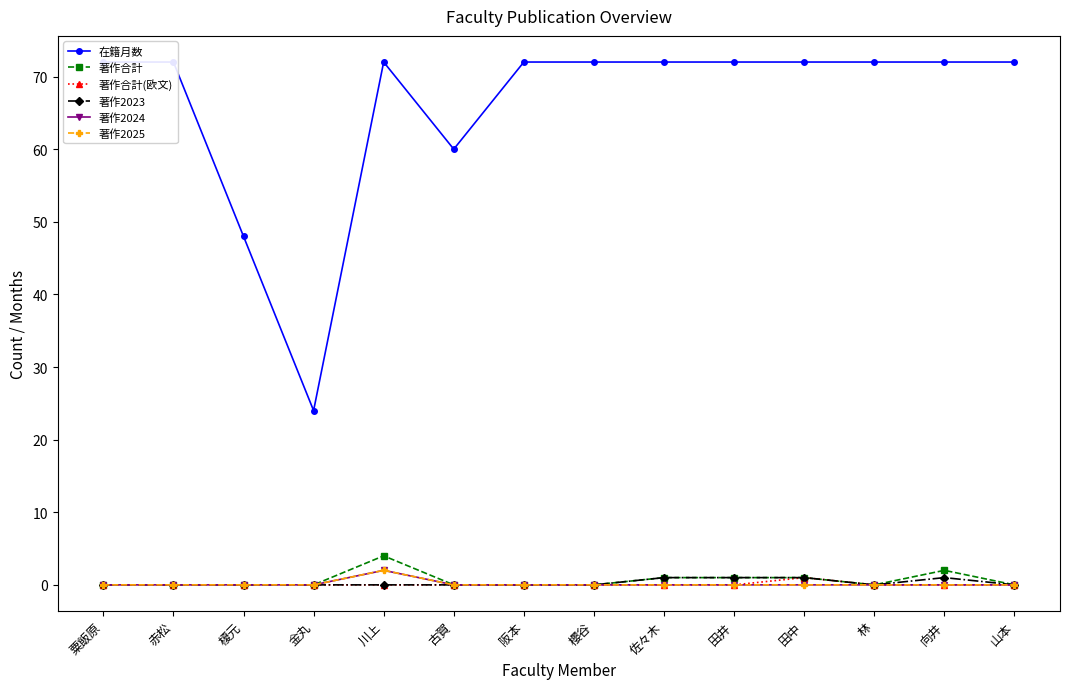

True or false: 著作合計(欧文) has a value of 0 at 林.

True